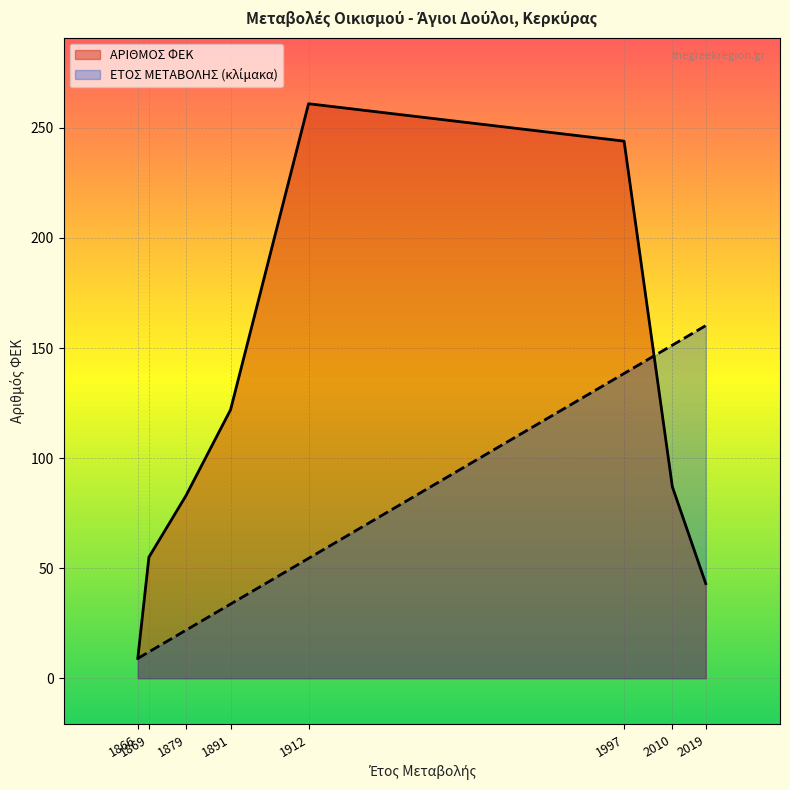

True or false: ΑΡΙΘΜΟΣ ΦΕΚ and ΕΤΟΣ ΜΕΤΑΒΟΛΗΣ cross at least once.

True